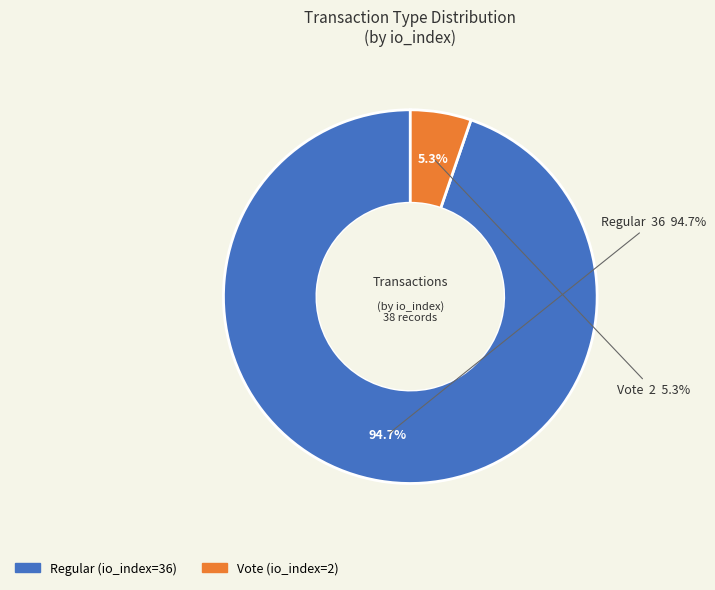

Is Vote the majority of the pie?

No